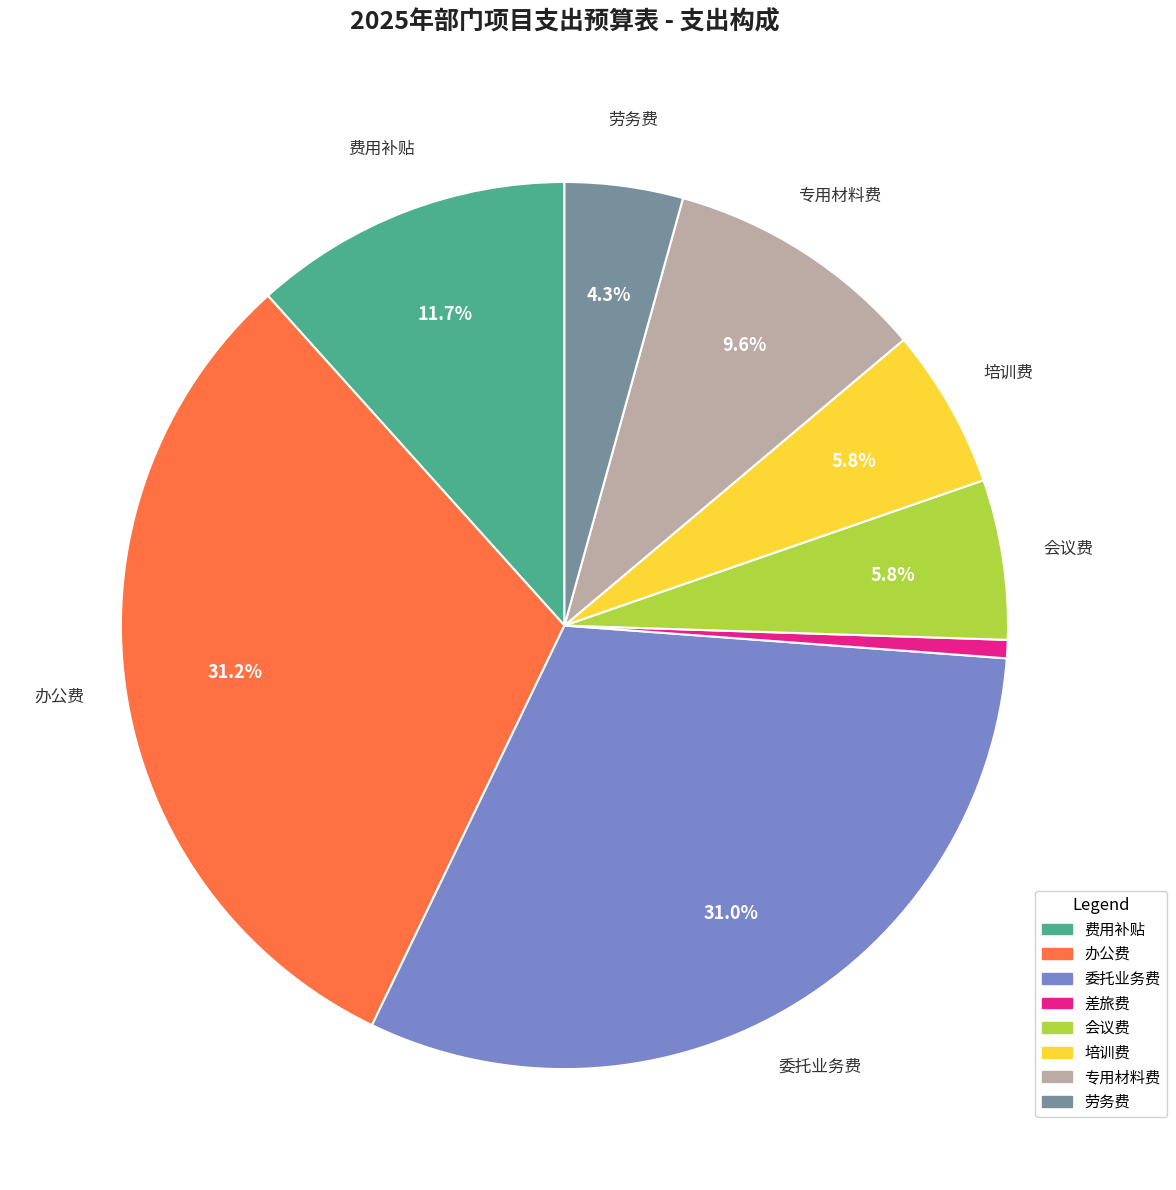

To the nearest percent, what percentage of the pie is 劳务费?

4%